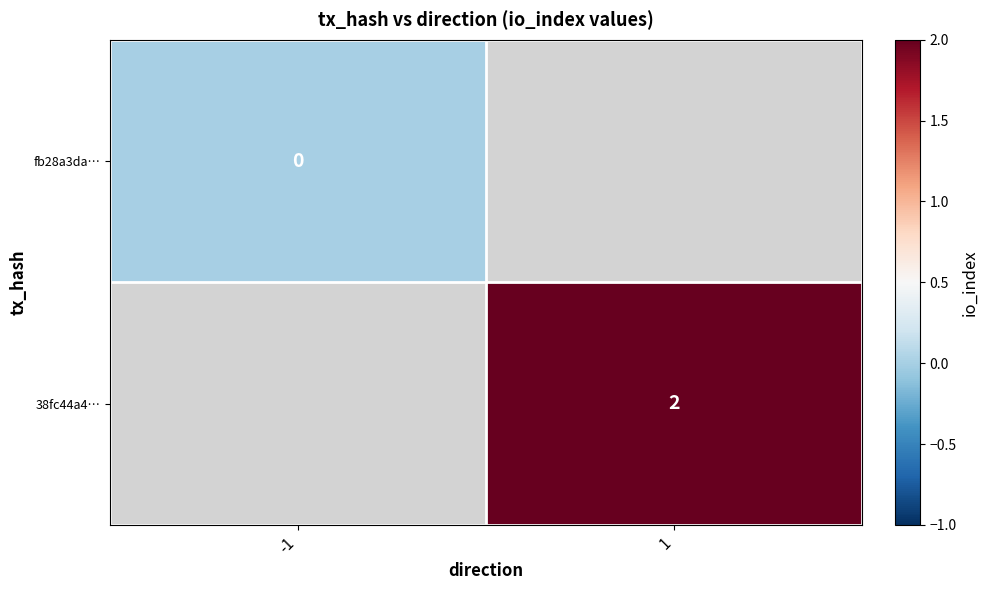

The 38fc44a4… series shows 2 at 1. True or false?

True